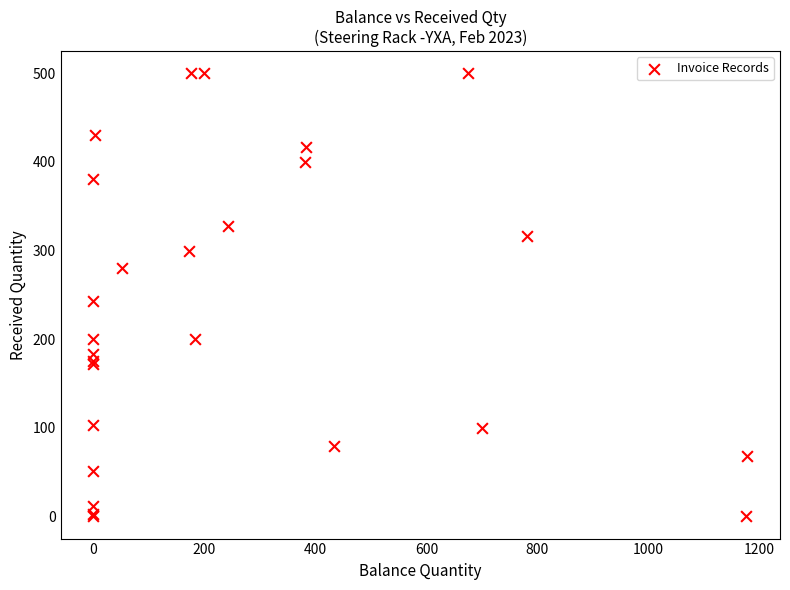

What Y value in the scatter plot is closest to 250?

243